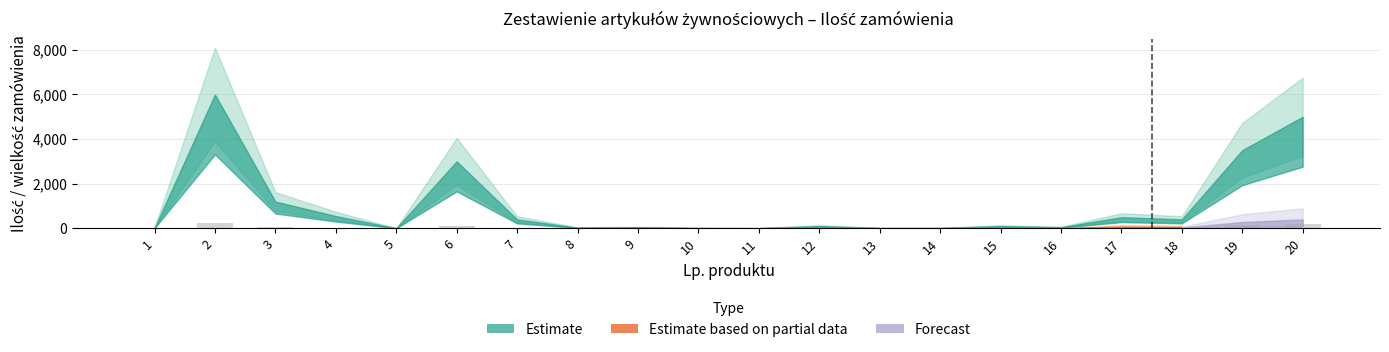

What is the greatest value displayed?

240.0